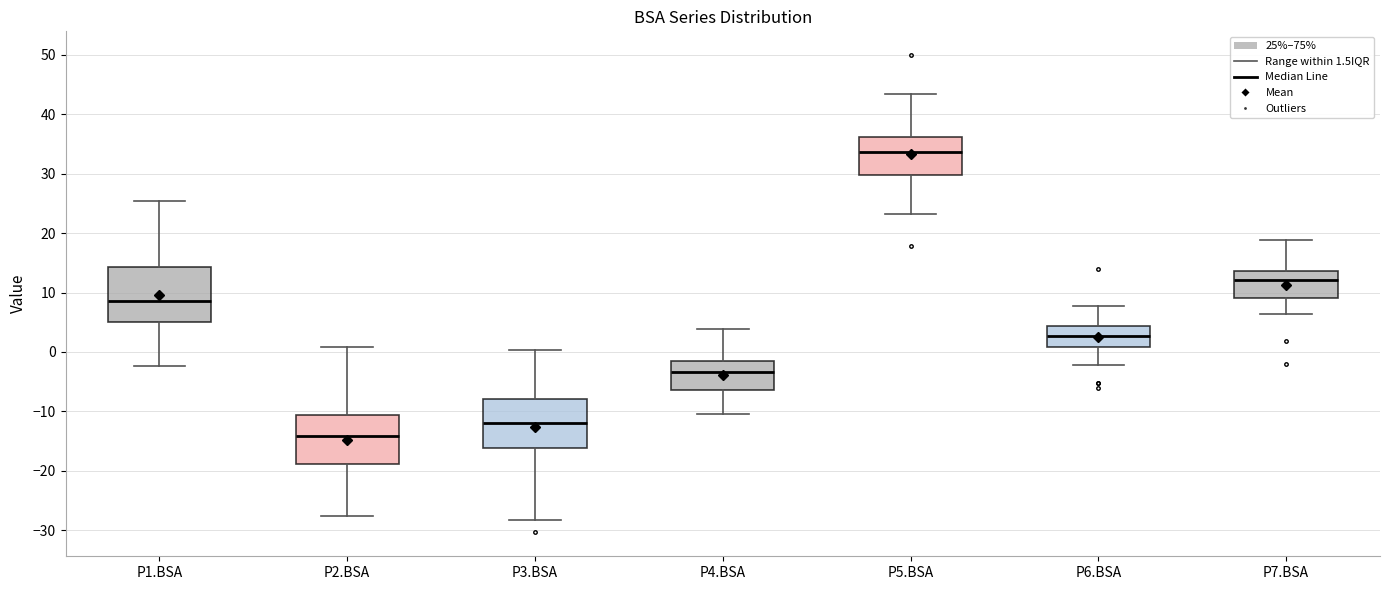

Where does the lower whisker of the box for P7.BSA end on the y-axis? The values are not printed on the chart, so give them approximately, as read against the axis.

6